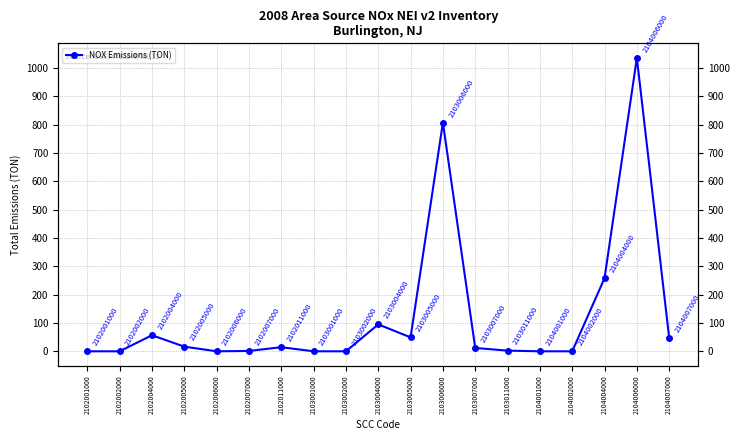

Reading right to left, what are all the values shown in this chart?

47.3	1035.6	258.1	0.0	0.0	2.4	11.8	807.2	49.2	95.0	0.0	0.0	14.5	1.3	0.0	16.5	56.7	0.0	0.0